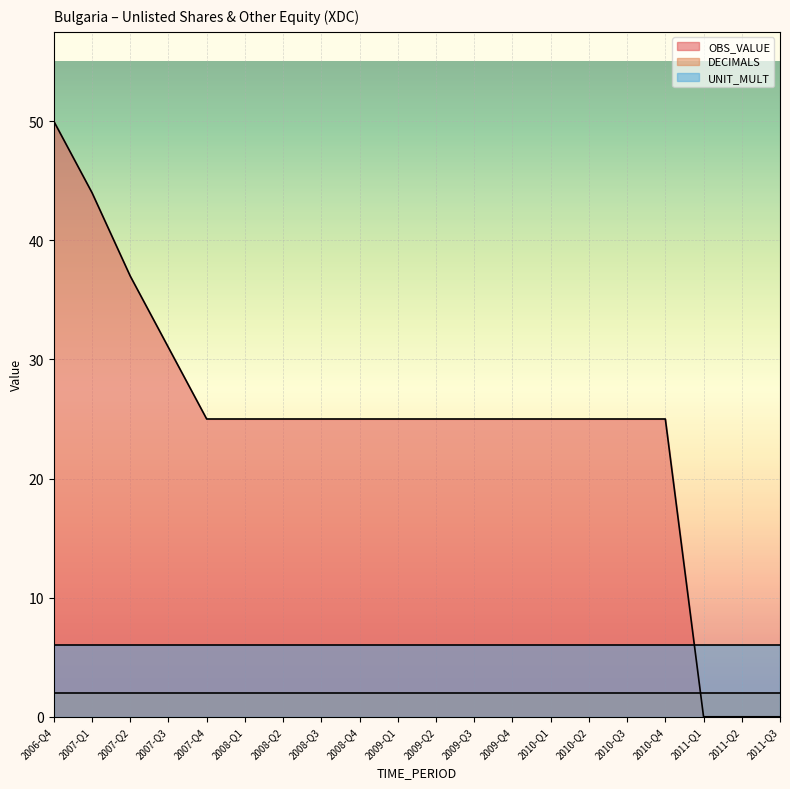

The OBS_VALUE series shows 25 at 2009-Q3. True or false?

True